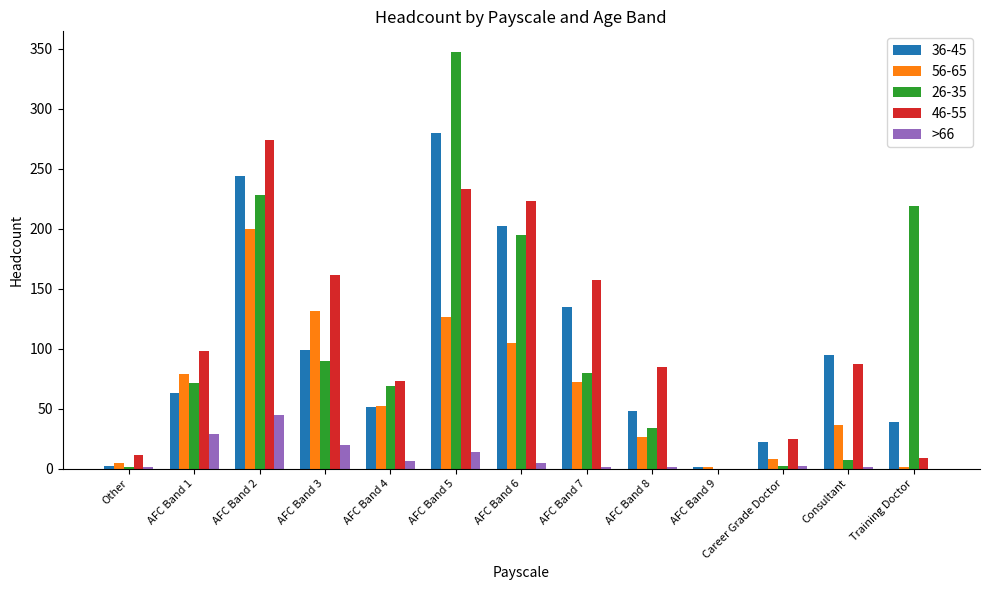

Is the value of >66 at AFC Band 1 greater than the value of 26-35 at AFC Band 1?

No